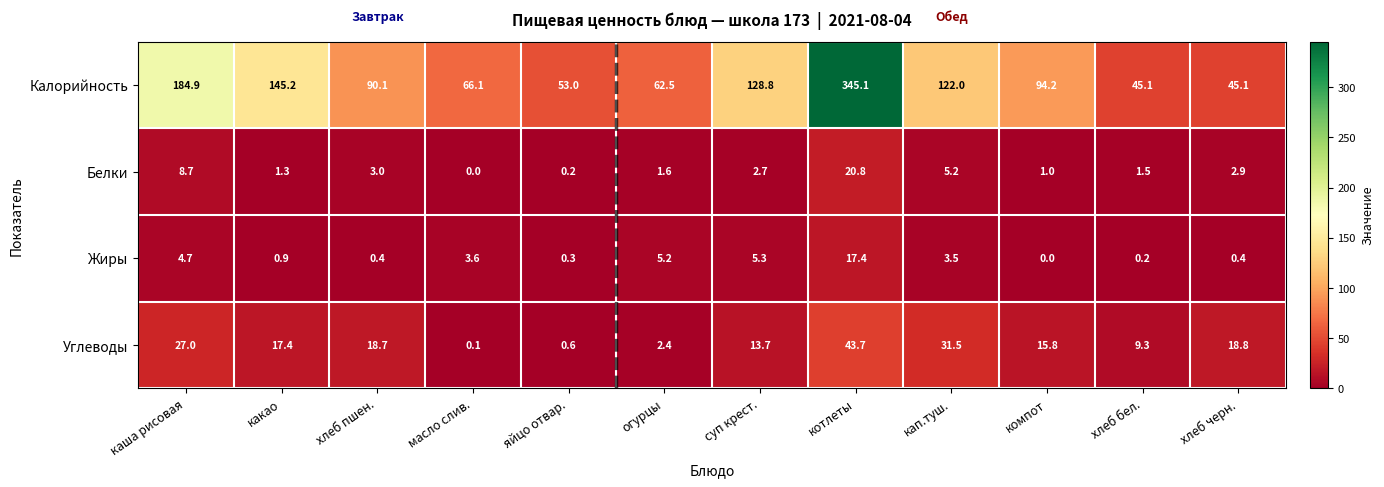

Rank the series at хлеб пшен. from highest to lowest value.

Калорийность, Углеводы, Белки, Жиры